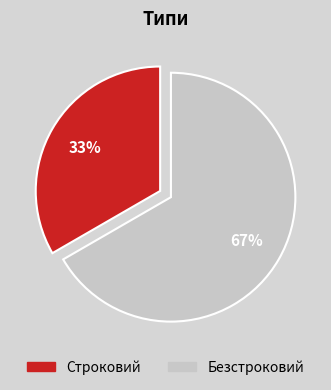

Does Безстроковий account for over 50% of the chart?

Yes